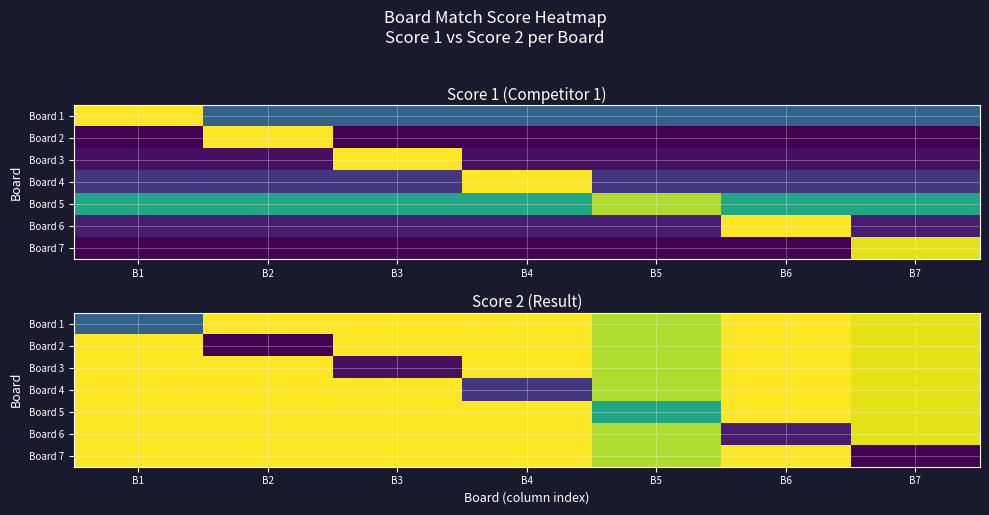

What is the difference between the highest and lowest values at B6?

23